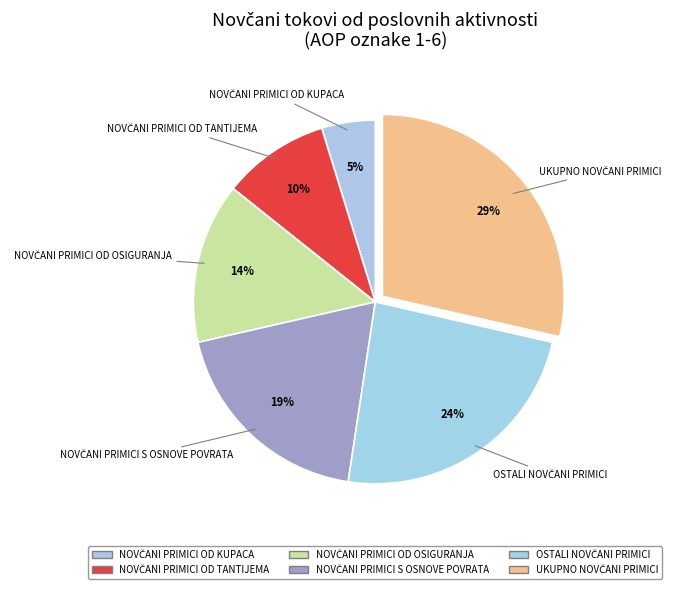

How many slices are in this pie chart?

6